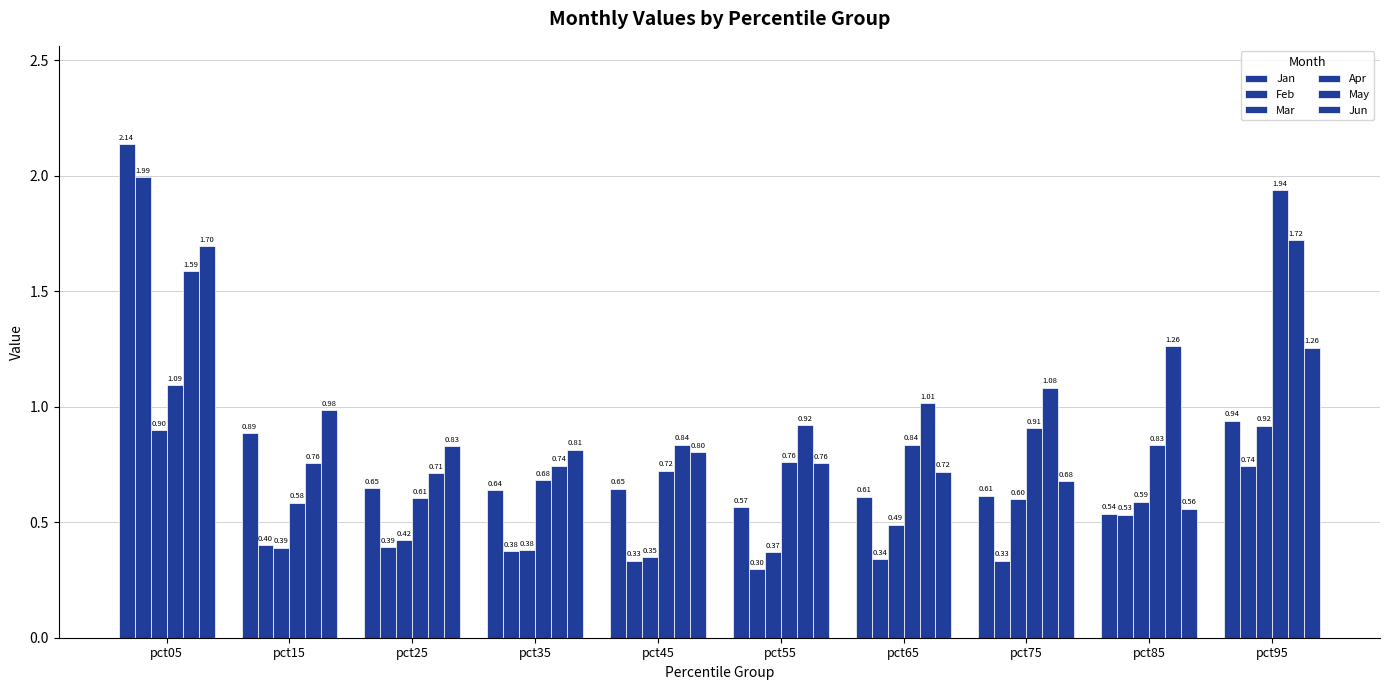

What is the value of the Mar bar at the 1st from the left?

0.9